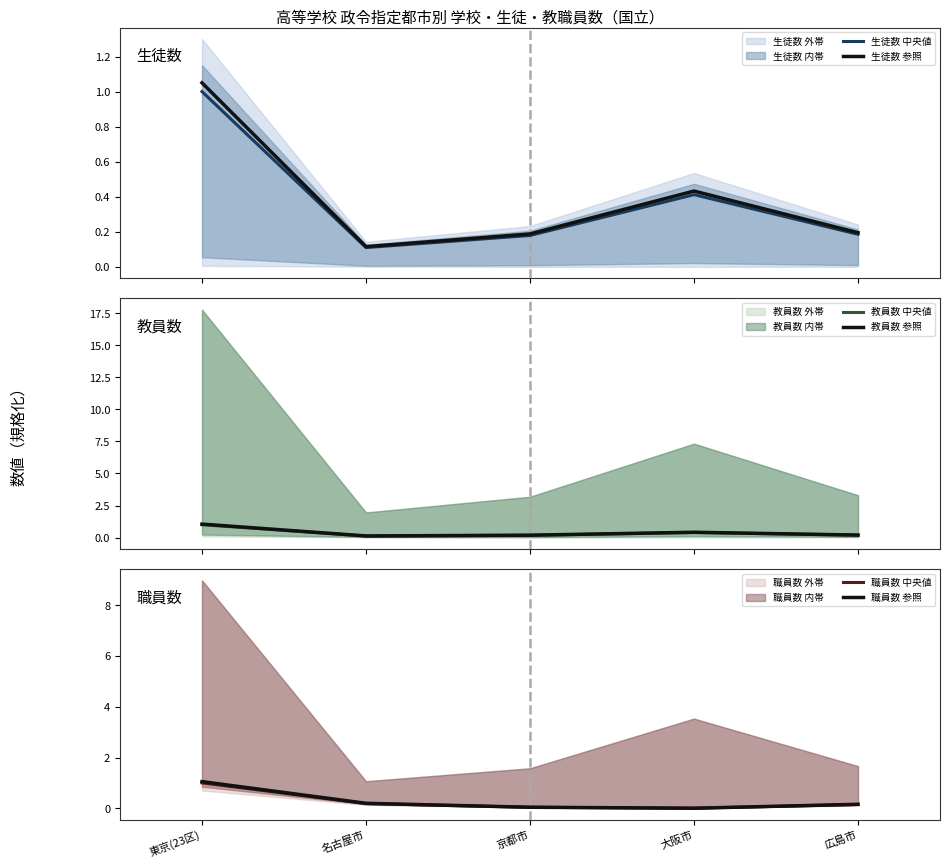

True or false: 職員数 参照 has a value of 0.1 at 京都市.

False